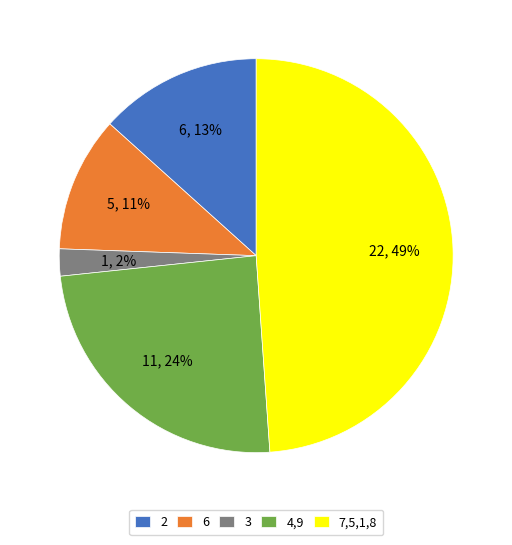

What is the smallest slice in the pie chart?

3